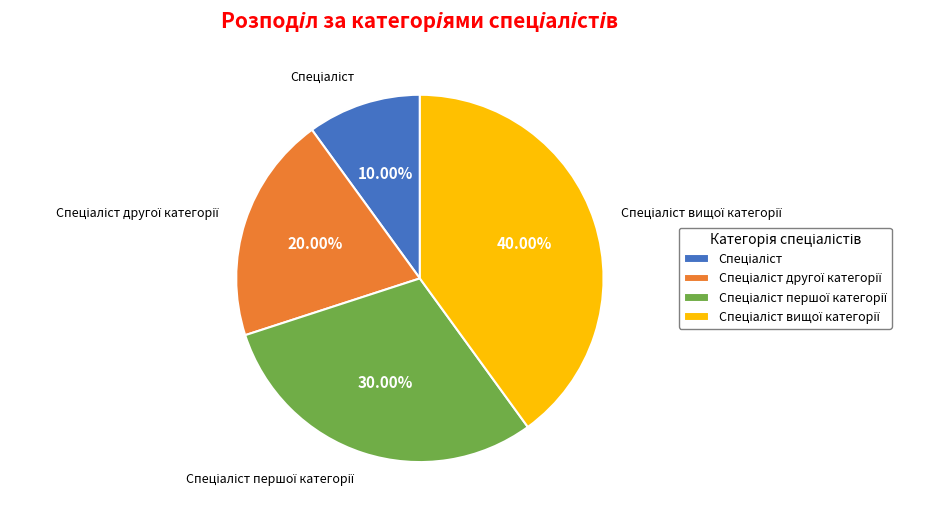

Is there a majority slice in this chart?

No